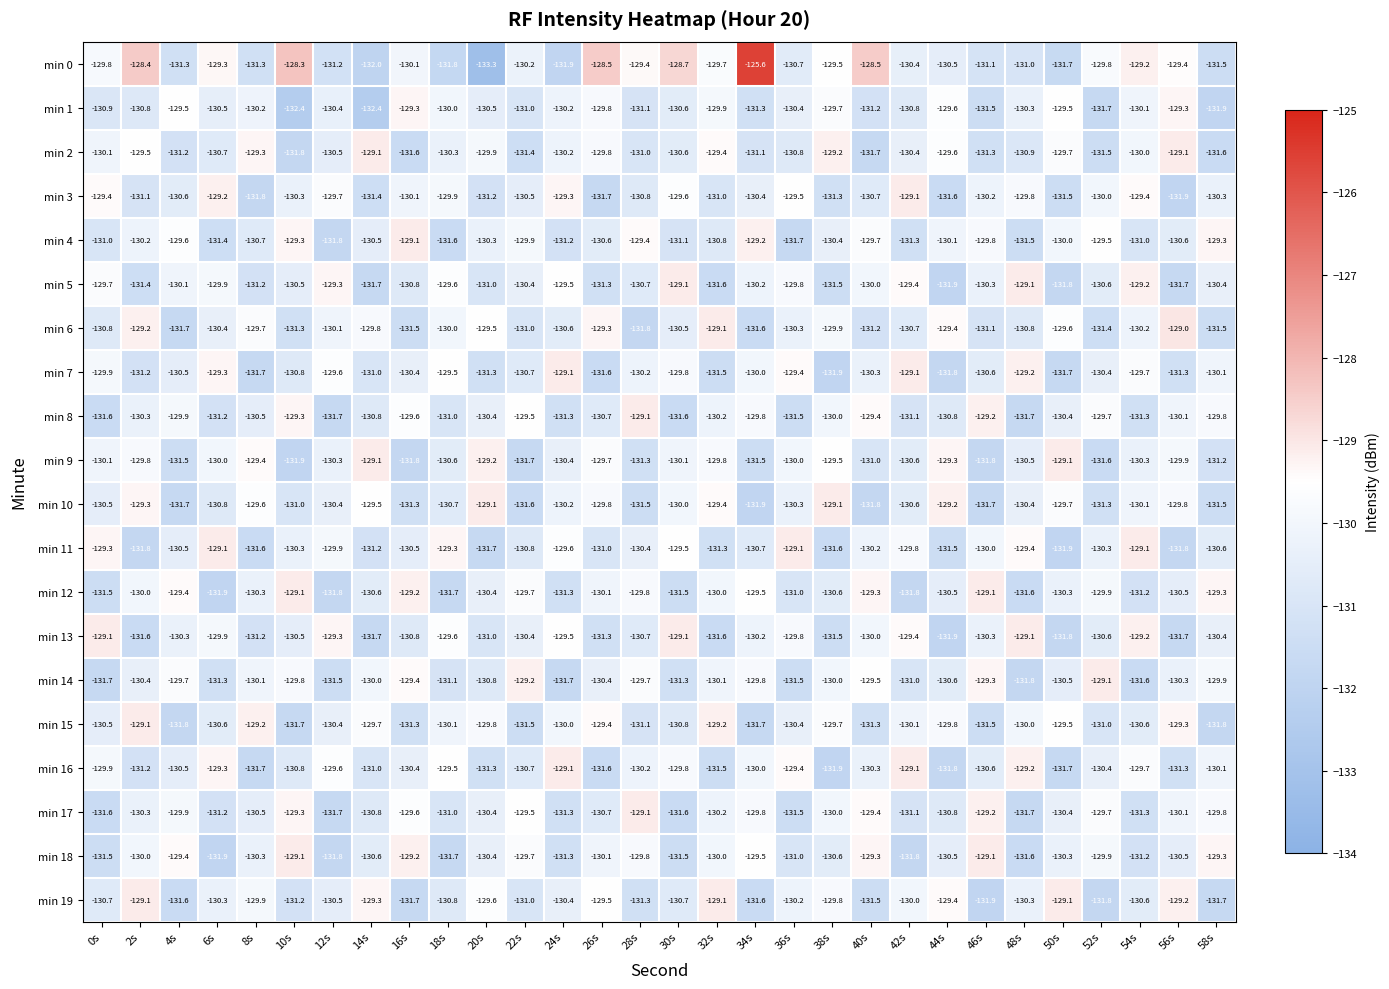

What is the total value across all series at 36s?

-2608.3